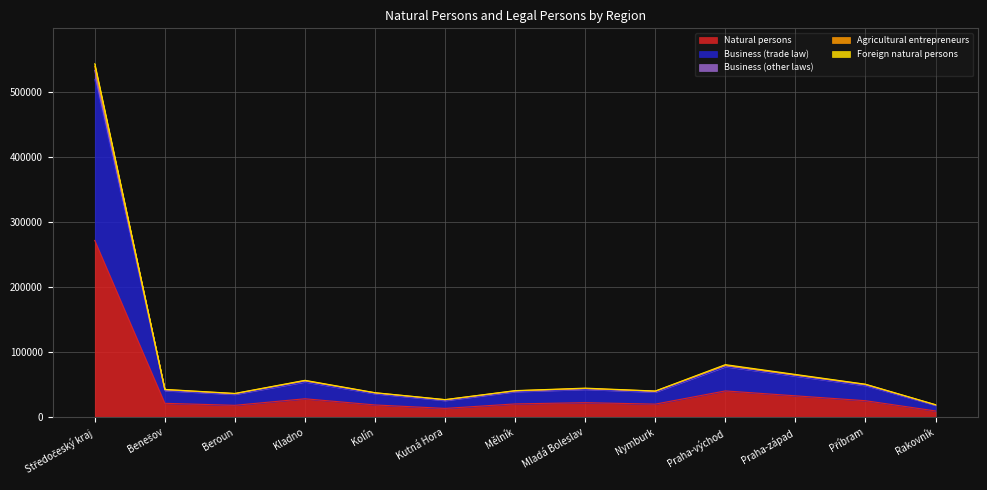

Reading right to left, what are all the values shown in this chart?

Natural persons: 9624	25369	32898	40435	20145	22371	20452	13545	18860	28364	18297	21383	271743
Business (trade law): 18183	48490	63090	77597	38497	42687	39157	25564	36012	54161	35066	40726	519230
Business (other laws): 19101	50511	65150	79999	40066	44216	40623	26955	37541	56336	36328	42560	539386
Agricultural entrepreneurs: 19248	50738	65796	80870	40290	44742	40904	27090	37720	56728	36594	42766	543486
Foreign natural persons: 18714	49698	64824	79479	39554	43860	40078	26429	37057	55877	35922	41781	533273